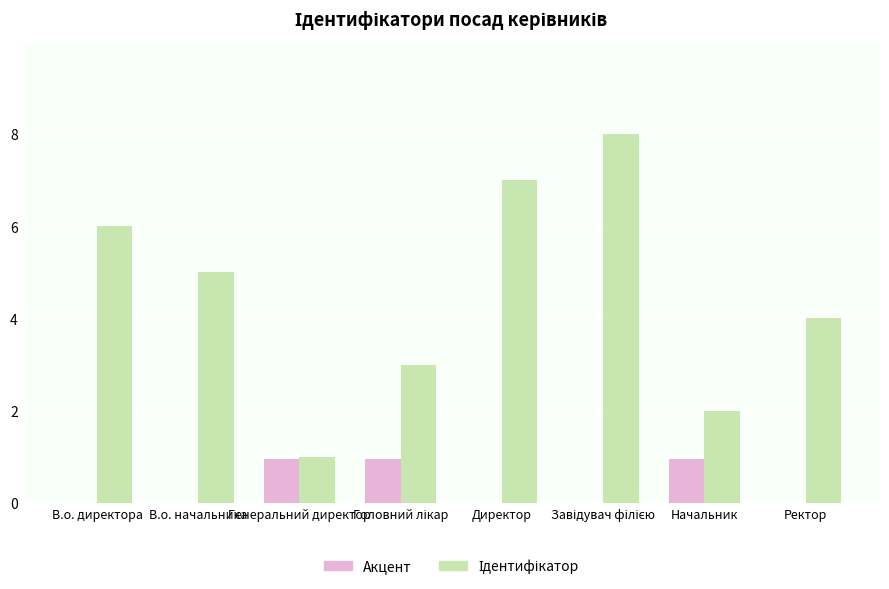

What is the greatest value displayed?

8.0